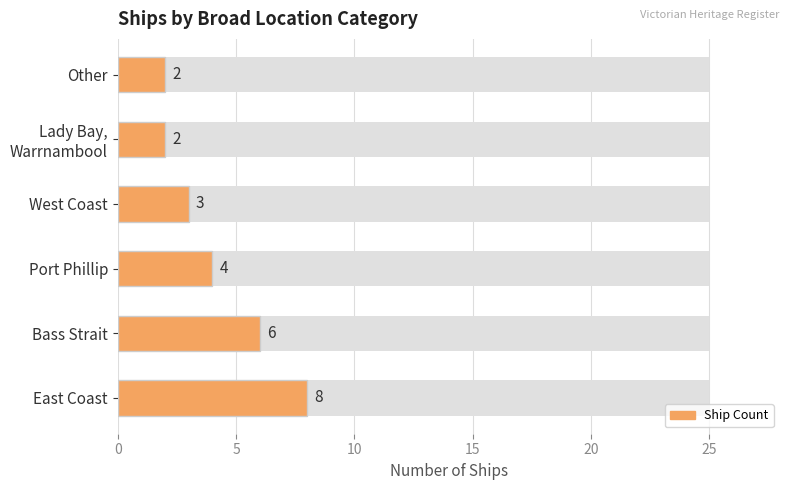

What is the change in value from East Coast to Lady Bay, Warrnambool?

-6